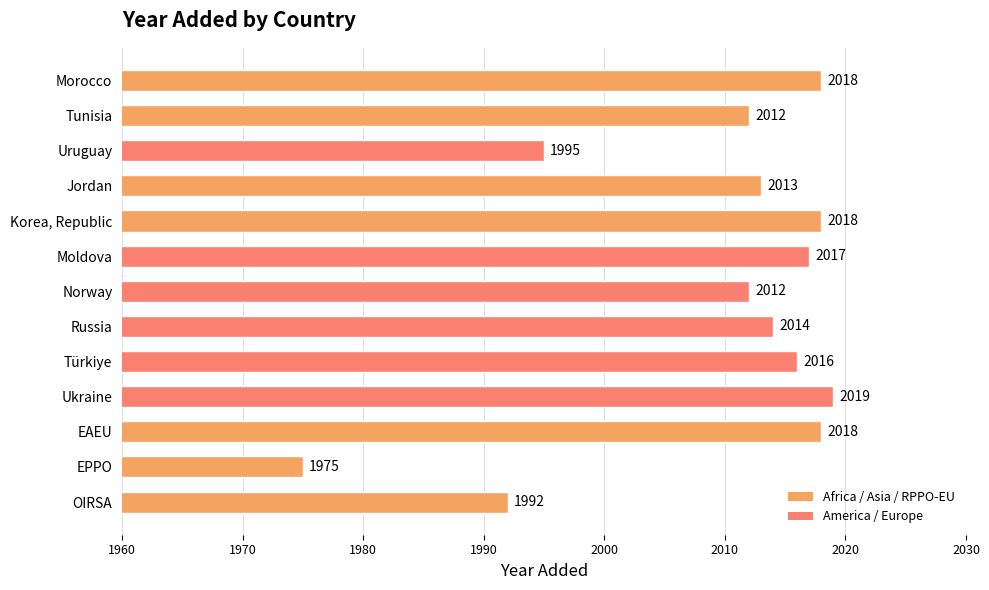

What is the label of the 3rd bar from the top?

Uruguay